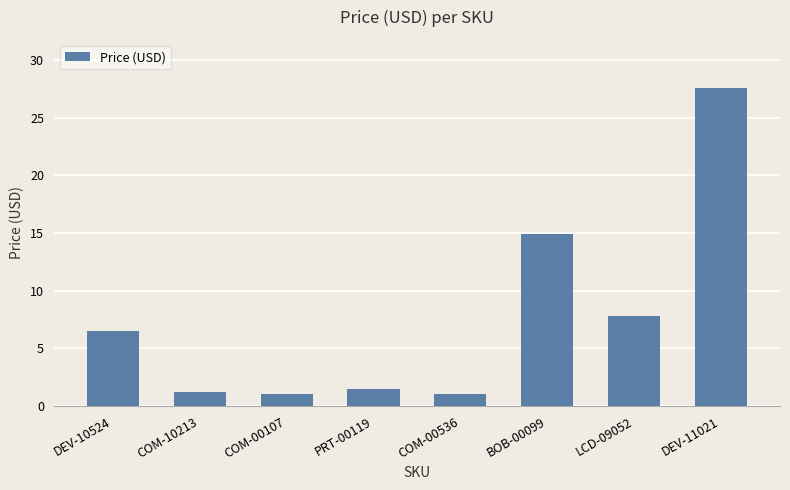

How many data points are less than 6?

4